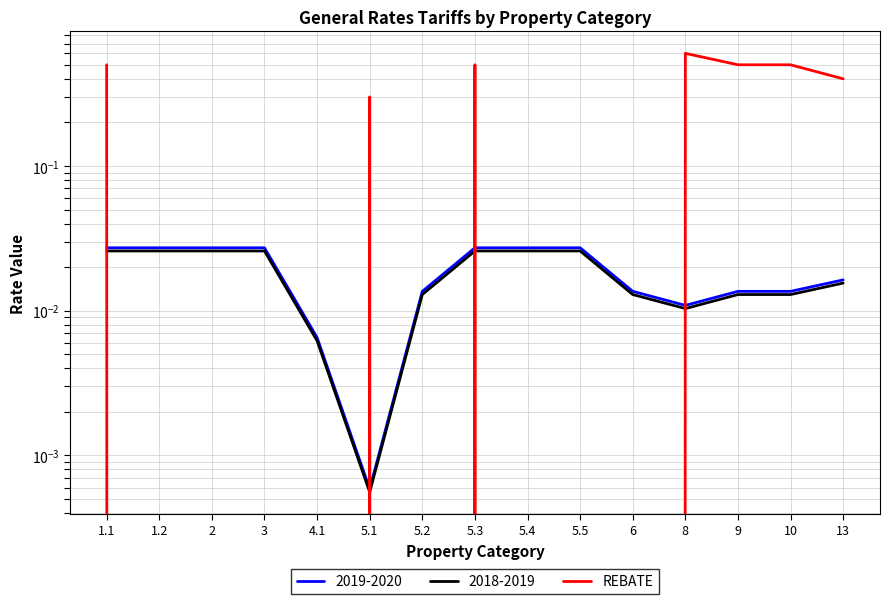

Reading left to right, what are all the values shown in this chart?

0.5	0.0	0.0	0.0	0.0	0.3	0.0	0.5	0.0	0.0	0.0	0.6	0.5	0.5	0.4